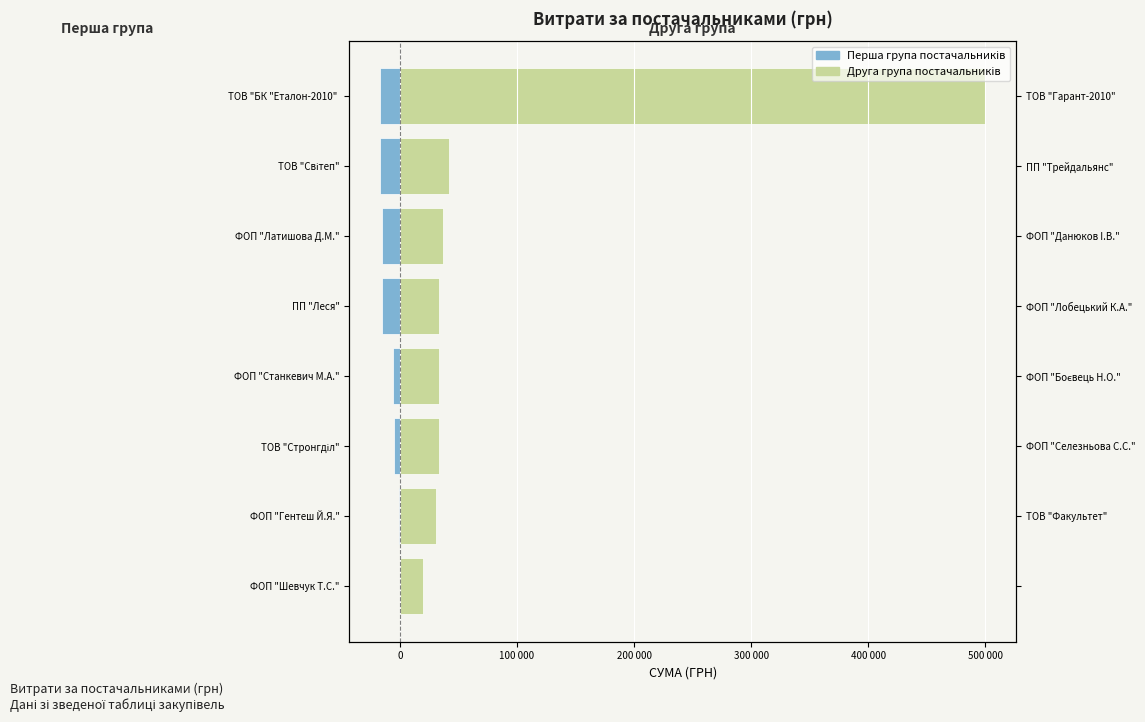

How many data points in Перша група постачальників are less than -5820?

4